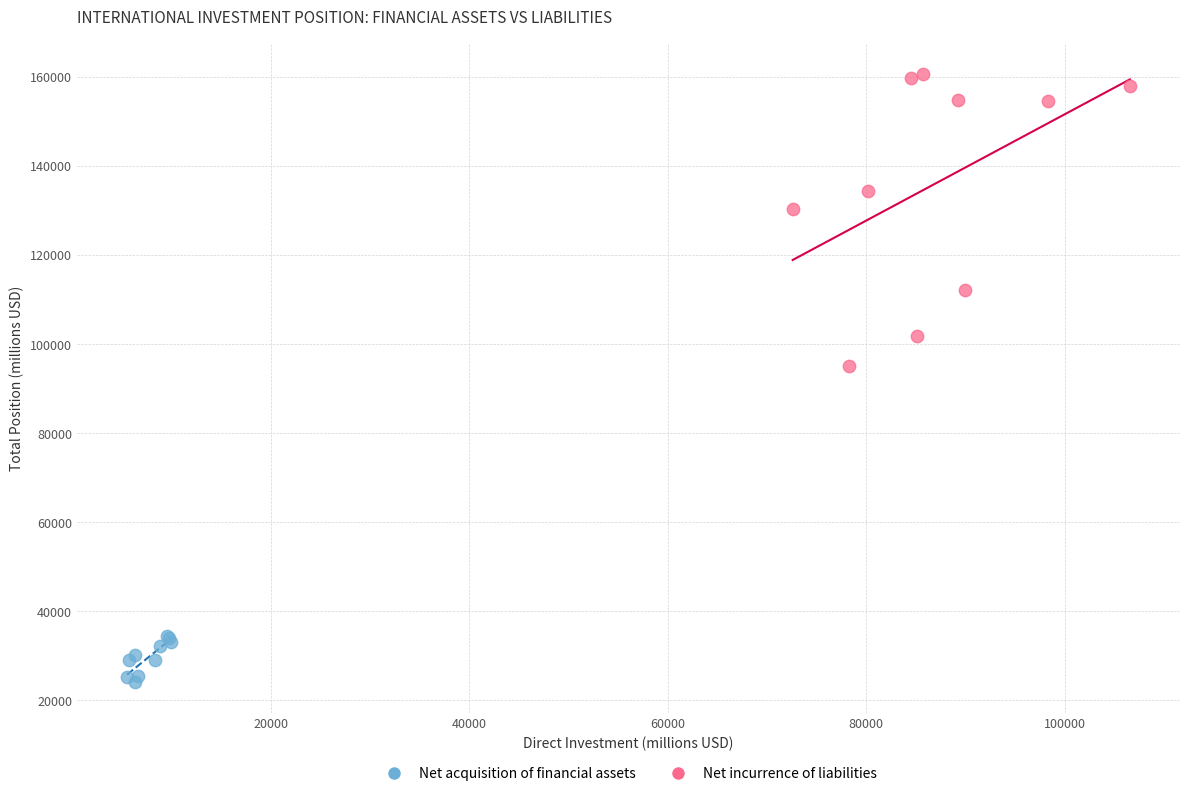

What are all the series names shown in the legend?

Net acquisition of financial assets, Net incurrence of liabilities